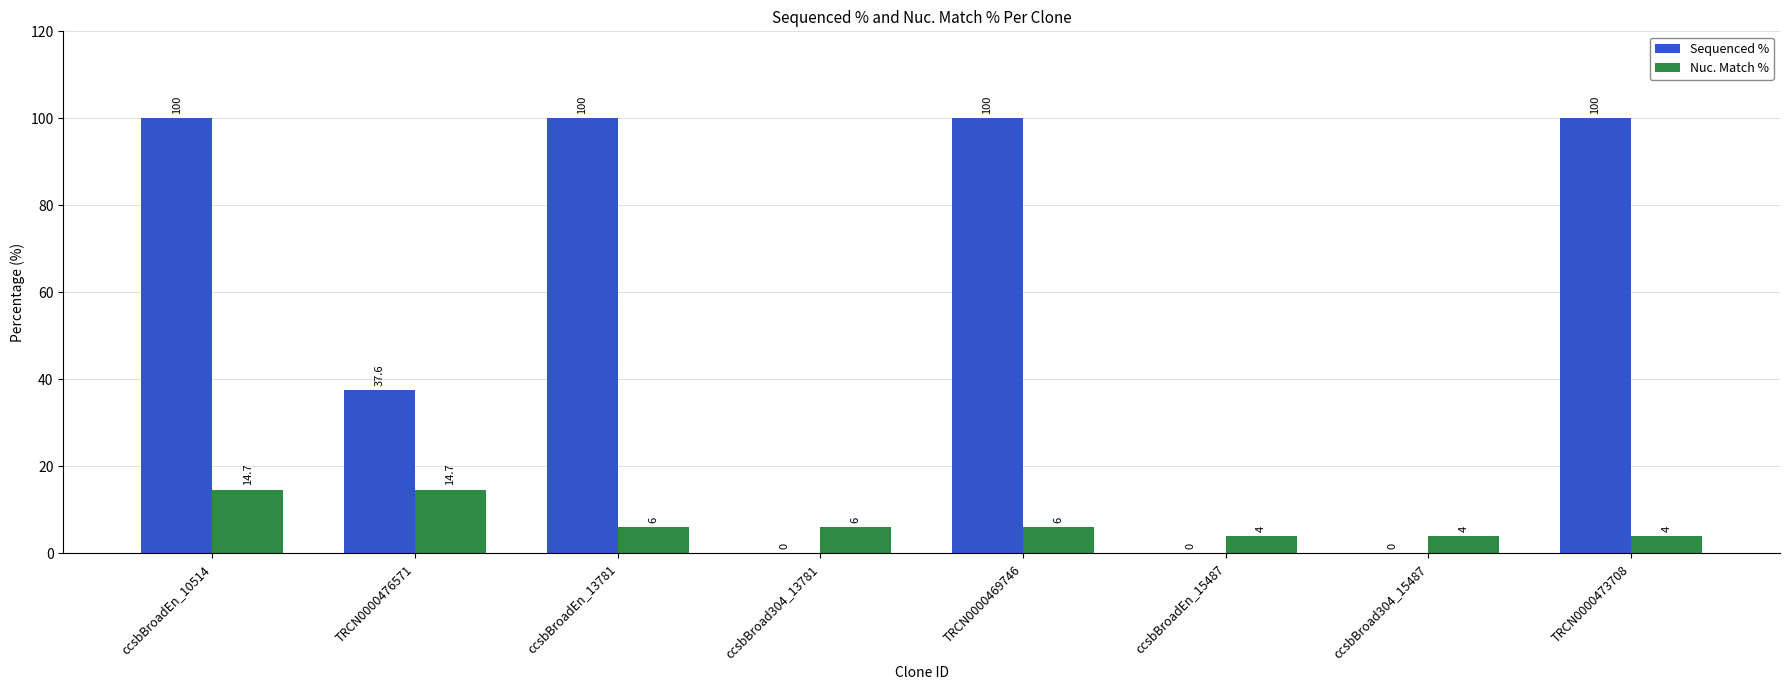

Which series has the largest total across all categories?

Sequenced %